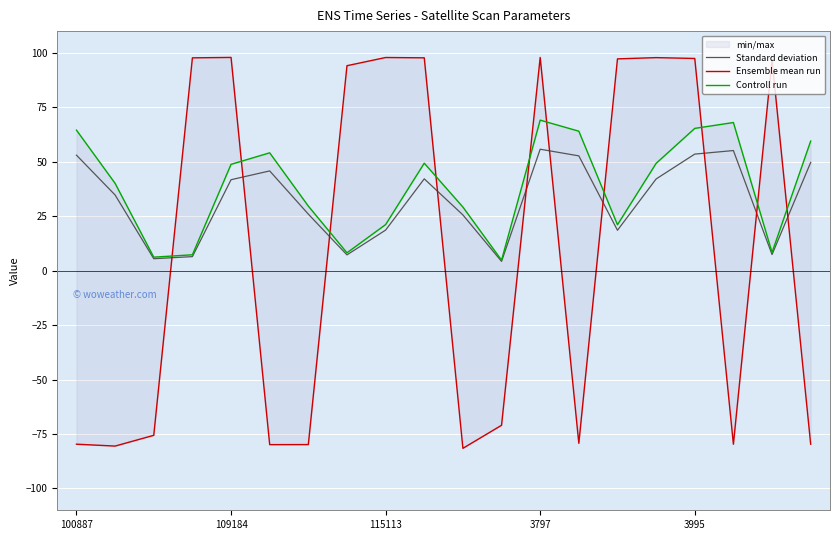

What is the minimum value for Ensemble mean run?

-81.6